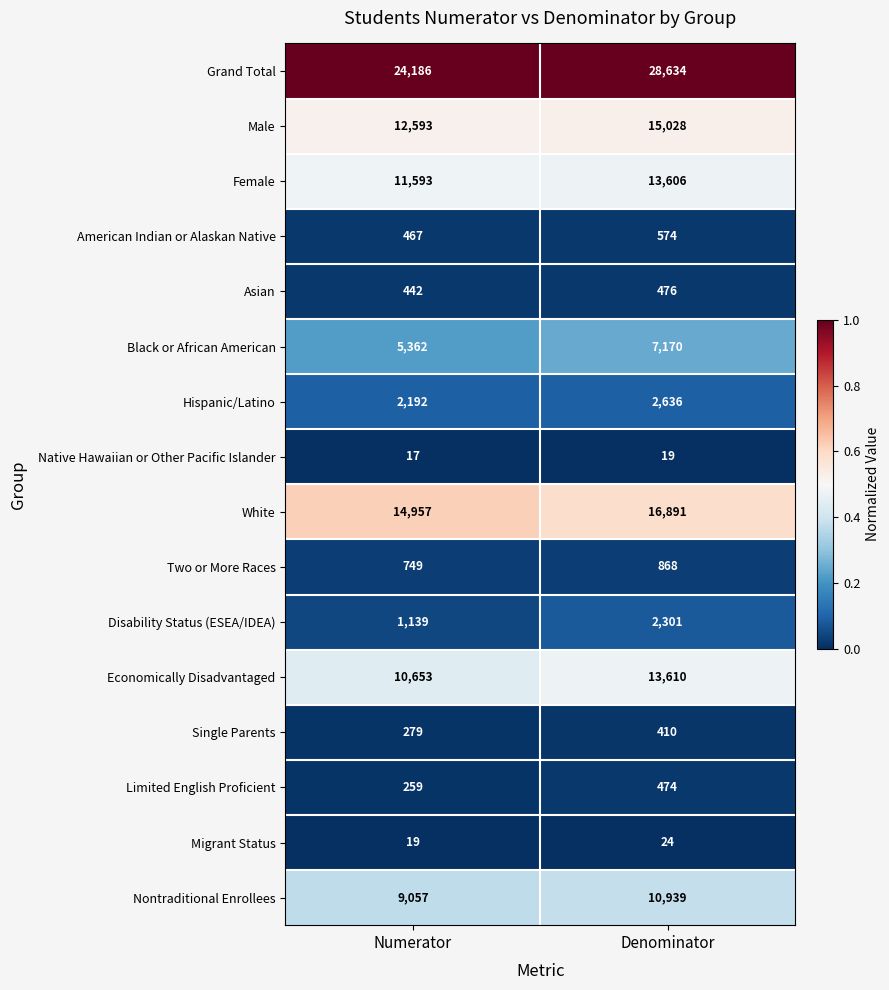

Rank the series at Denominator from lowest to highest value.

Native Hawaiian or Other Pacific Islander, Migrant Status, Single Parents, Limited English Proficient, Asian, American Indian or Alaskan Native, Two or More Races, Disability Status (ESEA/IDEA), Hispanic/Latino, Black or African American, Nontraditional Enrollees, Female, Economically Disadvantaged, Male, White, Grand Total